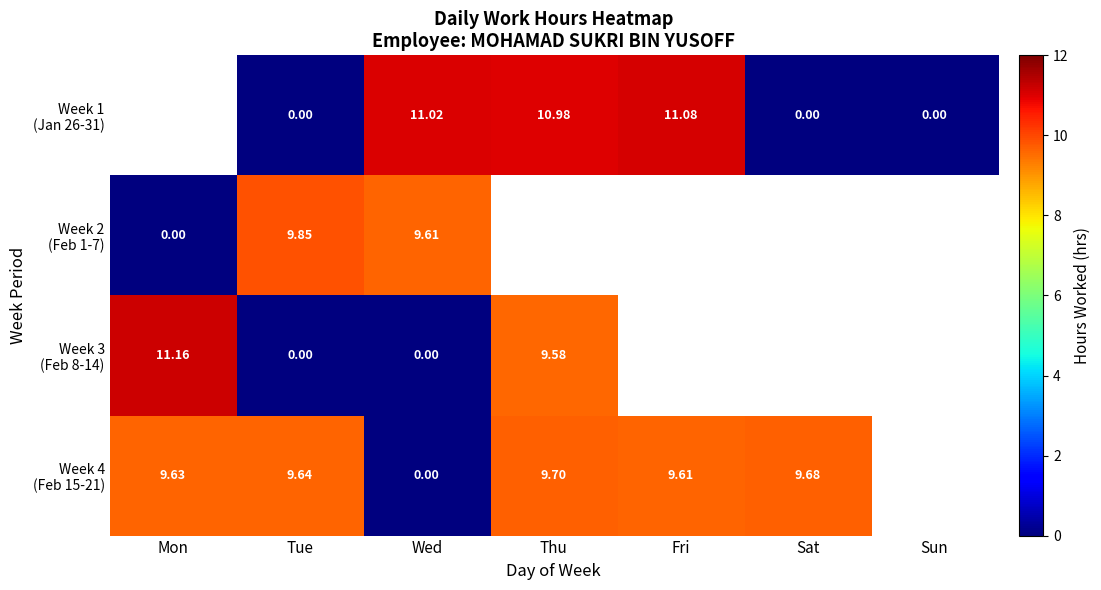

Is it true that Week 4 (Feb 15-21) equals -3.5 at Wed?

False